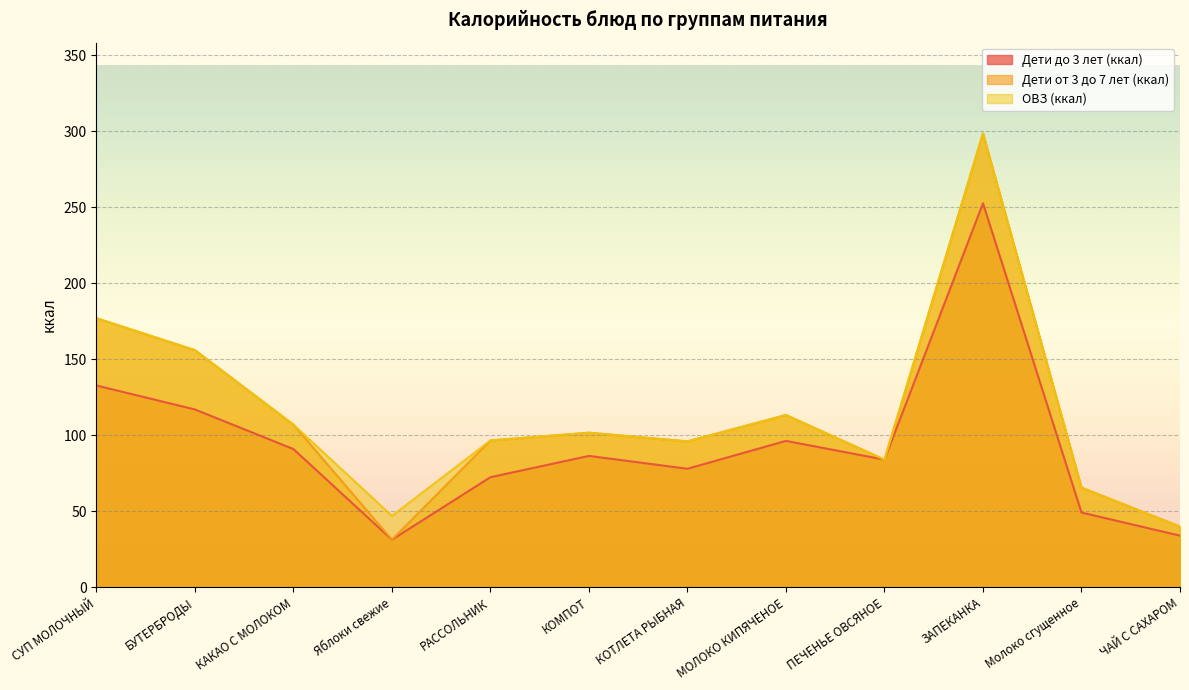

What is the label of the 9th point from the left?

ПЕЧЕНЬЕ ОВСЯНОЕ